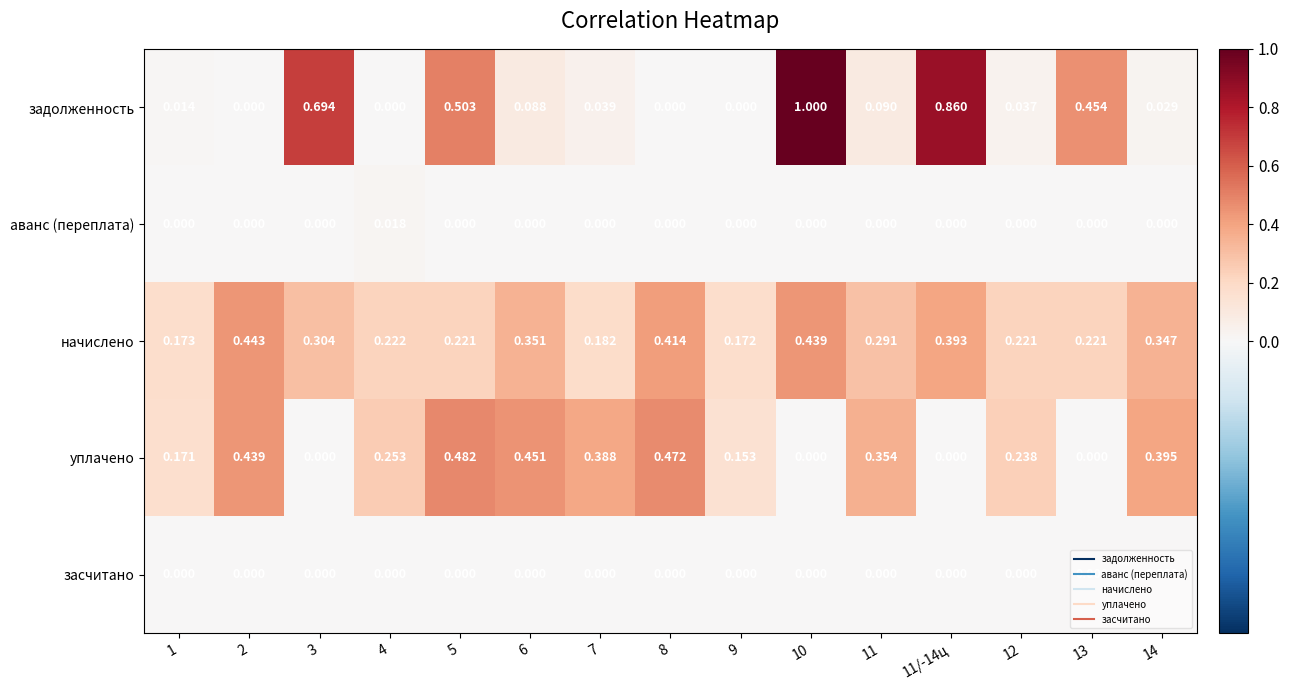

Which series changed the most between 1 and 6?

уплачено